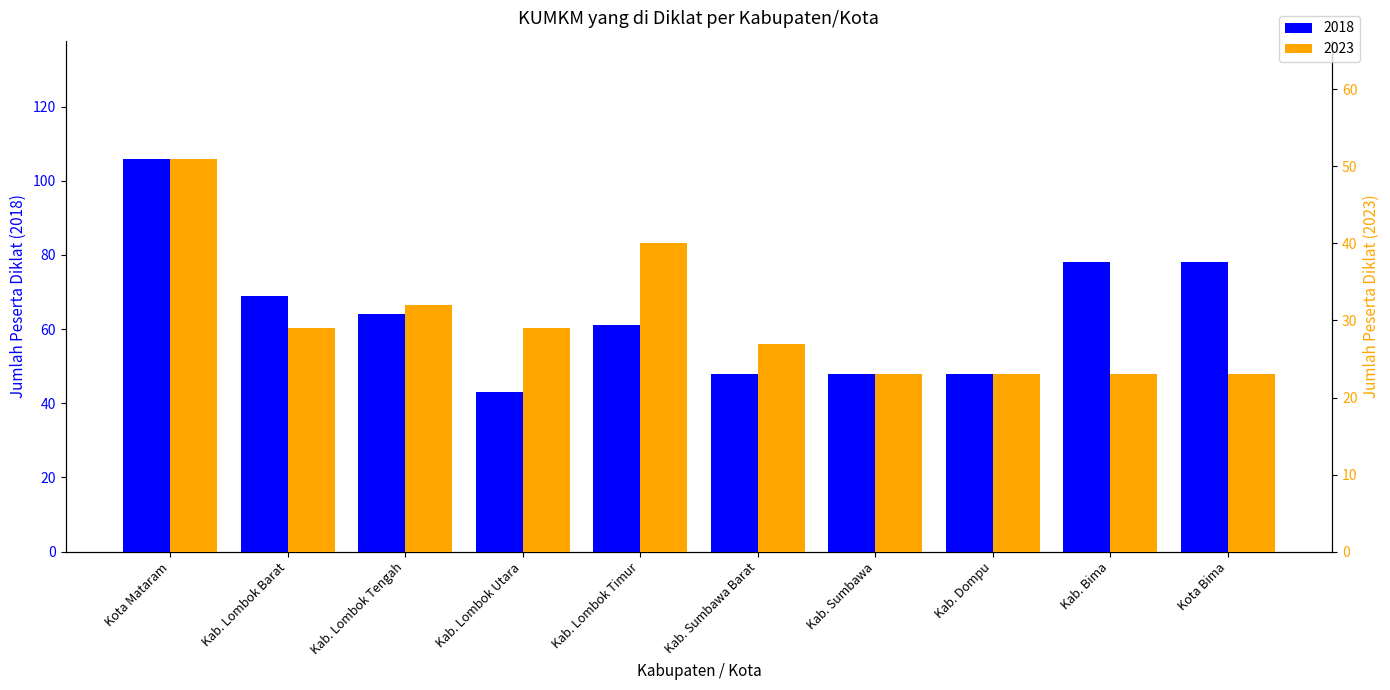

Which series changed the most between Kab. Lombok Barat and Kab. Sumbawa?

2018